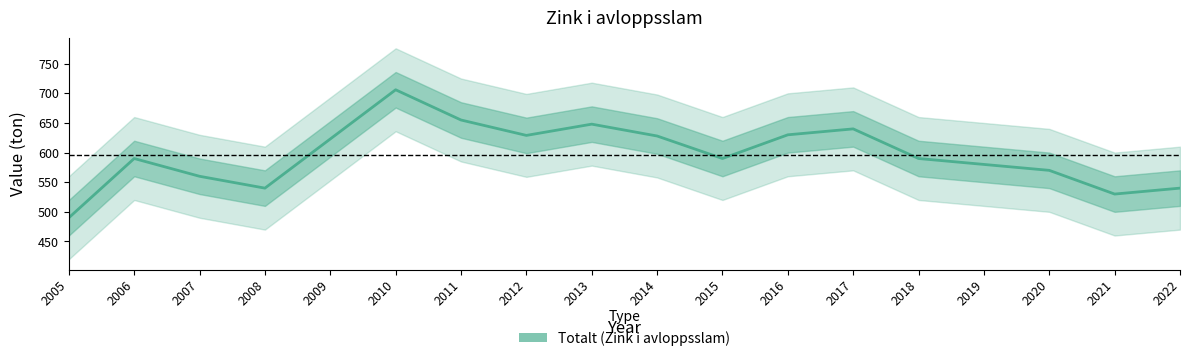

What is the ratio of the value at 2015 to the value at 2021?

1.1